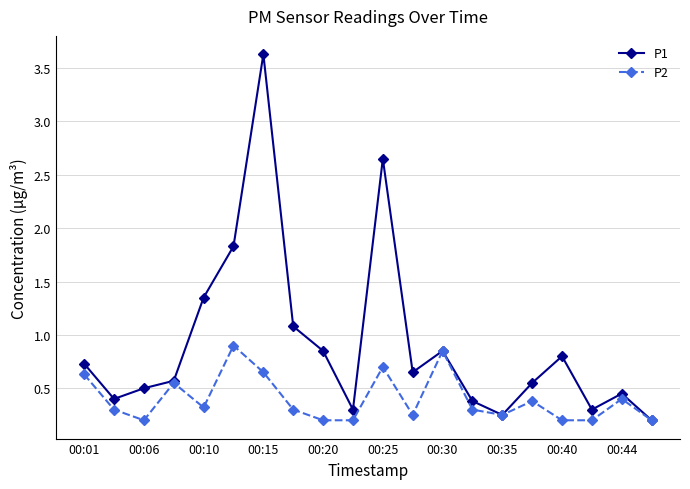

How many interior local valleys does the P1 series have?

5